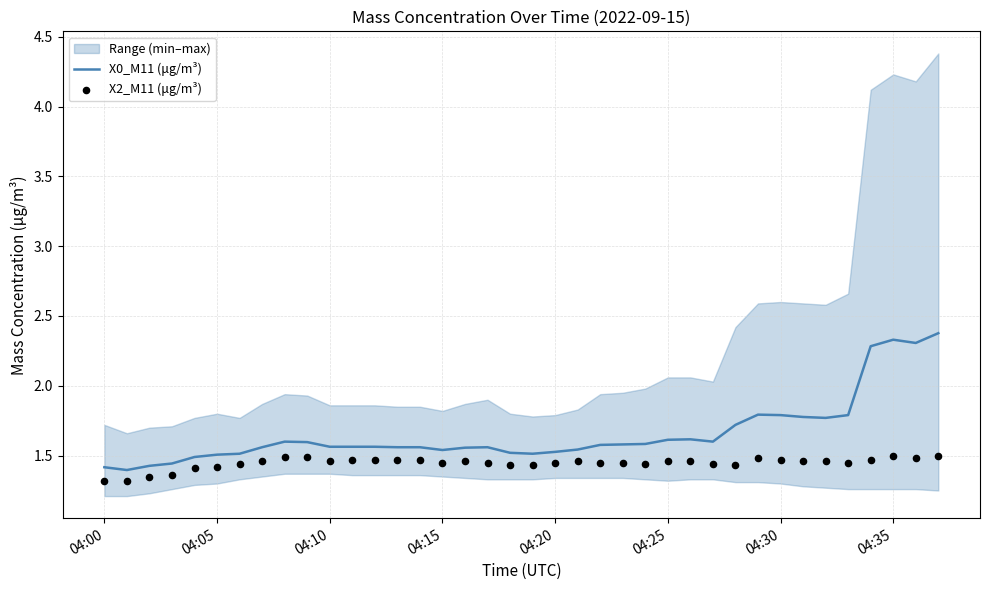

Which series reaches the minimum Y coordinate?

X2_M11 (μg/m³)